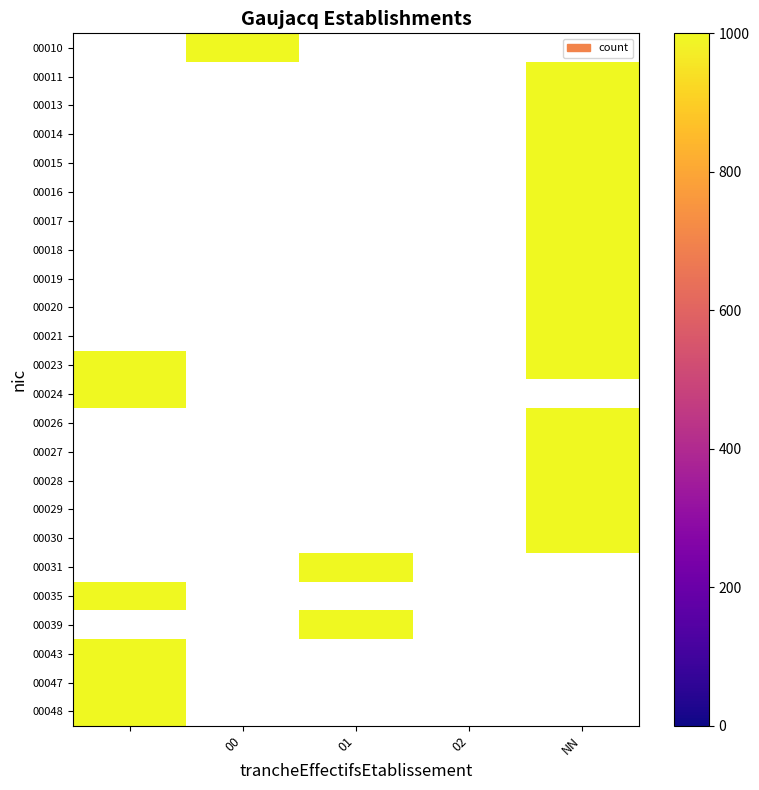

Which series has the widest spread of values?

00010